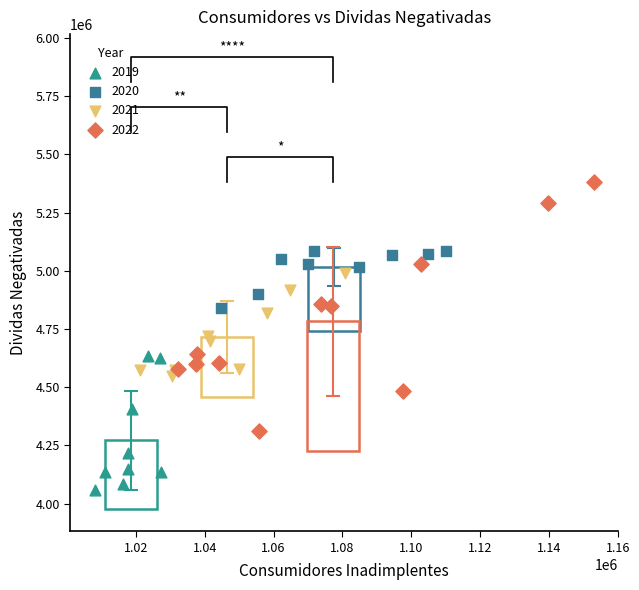

Which series contains the lowest Y value?

2019